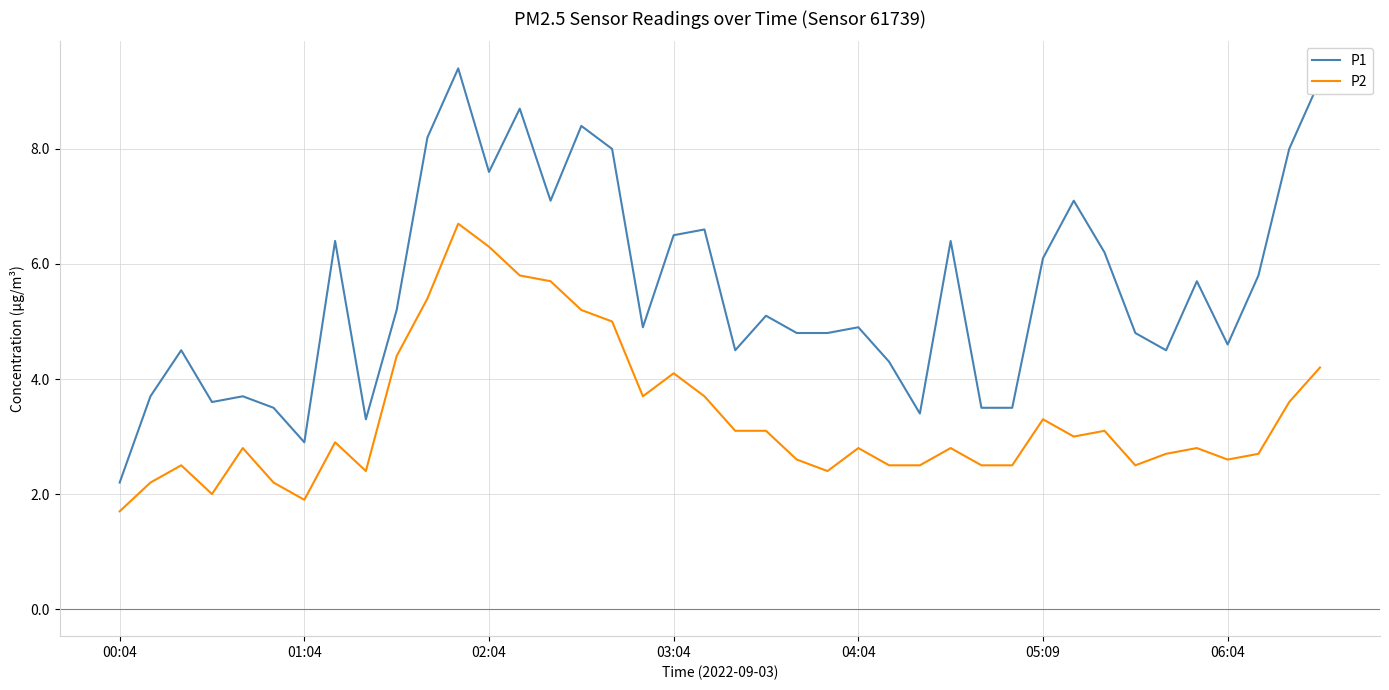

What is the maximum value shown in the chart?

9.4